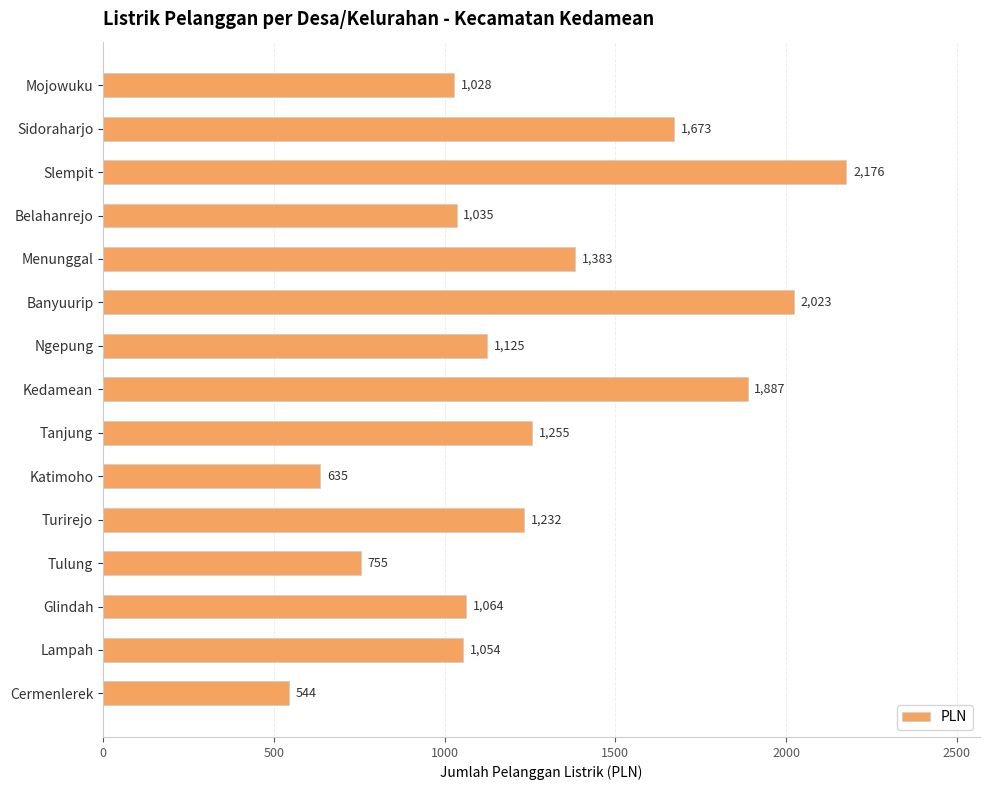

Which category has the lowest value across all series?

Cermenlerek